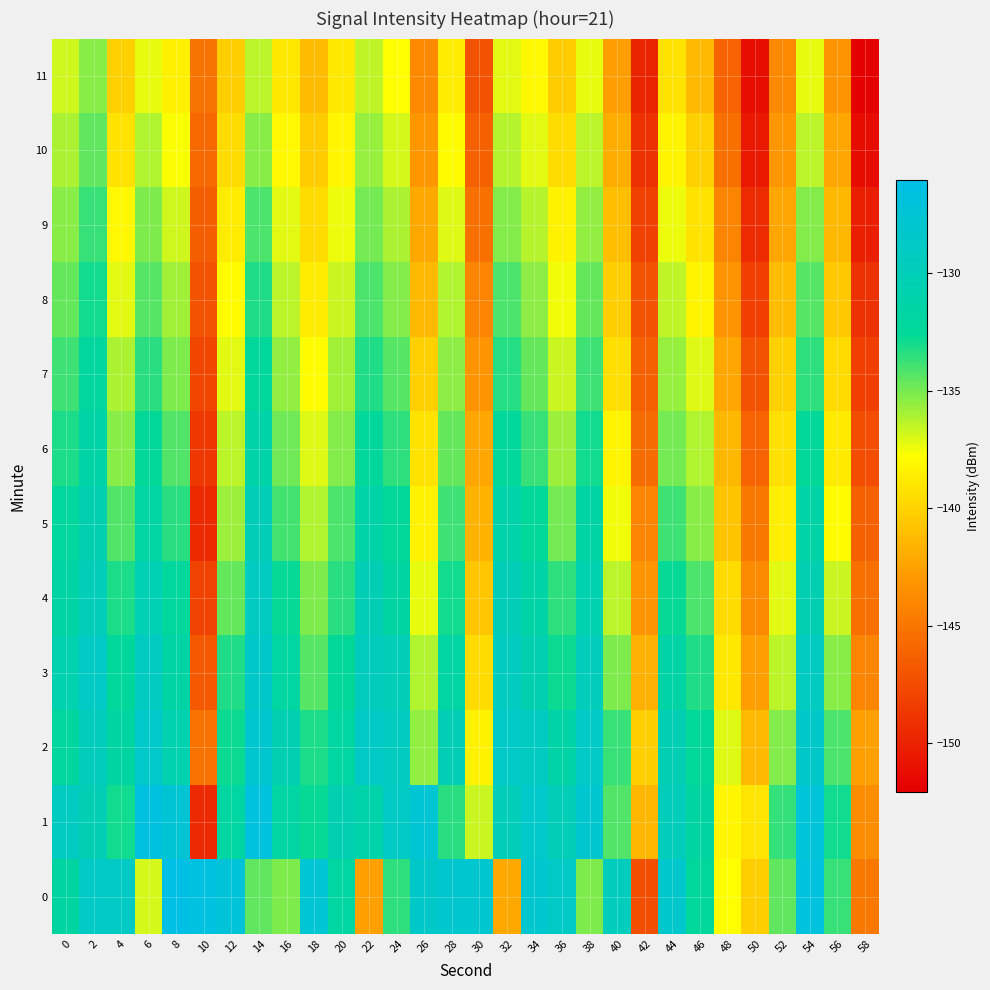

Reading left to right, transcribe all the data shown in this chart.

0: 0=-131.8	2=-128.8	4=-129.0	6=-136.9	8=-126.0	10=-126.6	12=-127.2	14=-134.5	16=-135.2	18=-127.7	20=-131.9	22=-142.5	24=-133.5	26=-128.6	28=-128.0	30=-127.9	32=-142.2	34=-127.9	36=-128.8	38=-135.2	40=-129.6	42=-147.4	44=-128.3	46=-132.4	48=-137.8	50=-140.2	52=-134.5	54=-126.8	56=-133.7	58=-144.9
1: 0=-129.2	2=-130.2	4=-132.9	6=-126.5	8=-127.5	10=-149.6	12=-131.9	14=-126.8	16=-131.7	18=-132.7	20=-130.5	22=-131.2	24=-128.9	26=-127.6	28=-133.4	30=-136.7	32=-129.8	34=-128.3	36=-130.1	38=-127.9	40=-134.2	42=-141.5	44=-129.7	46=-131.8	48=-138.2	50=-139.1	52=-133.6	54=-127.3	56=-132.9	58=-143.7
2: 0=-132.1	2=-129.5	4=-131.8	6=-128.3	8=-130.7	10=-145.2	12=-132.8	14=-127.9	16=-130.5	18=-133.1	20=-131.9	22=-128.7	24=-129.3	26=-135.6	28=-130.2	30=-138.4	32=-128.6	34=-129.1	36=-131.4	38=-128.8	40=-133.7	42=-140.2	44=-130.3	46=-132.5	48=-137.1	50=-141.3	52=-135.2	54=-128.4	56=-134.1	58=-142.6
3: 0=-130.8	2=-128.9	4=-132.4	6=-129.1	8=-131.5	10=-146.8	12=-133.2	14=-128.5	16=-131.9	18=-134.3	20=-132.6	22=-129.4	24=-130.1	26=-136.2	28=-131.7	30=-139.5	32=-129.3	34=-130.6	36=-132.8	38=-129.7	40=-135.1	42=-141.8	44=-131.4	46=-133.2	48=-138.9	50=-142.7	52=-136.4	54=-129.2	56=-135.3	58=-144.1
4: 0=-131.5	2=-129.8	4=-133.1	6=-130.4	8=-132.3	10=-148.1	12=-134.6	14=-129.2	16=-132.7	18=-135.1	20=-133.4	22=-130.2	24=-131.8	26=-137.3	28=-132.9	30=-140.6	32=-130.1	34=-131.4	36=-133.5	38=-130.8	40=-136.4	42=-143.2	44=-132.7	46=-134.1	48=-139.5	50=-143.8	52=-137.2	54=-130.5	56=-136.7	58=-145.3
5: 0=-132.3	2=-130.6	4=-134.2	6=-131.7	8=-133.4	10=-149.5	12=-135.8	14=-130.1	16=-133.9	18=-136.2	20=-134.1	22=-131.3	24=-132.6	26=-138.4	28=-133.8	30=-141.7	32=-131.2	34=-132.5	36=-134.9	38=-131.6	40=-137.5	42=-144.1	44=-133.8	46=-135.3	48=-140.7	50=-144.9	52=-138.6	54=-131.4	56=-137.9	58=-146.2
6: 0=-133.1	2=-131.4	4=-135.3	6=-132.6	8=-134.2	10=-148.7	12=-136.4	14=-131.3	16=-134.8	18=-137.1	20=-135.2	22=-132.4	24=-133.5	26=-139.2	28=-134.6	30=-142.3	32=-132.4	34=-133.7	36=-135.8	38=-132.9	40=-138.3	42=-145.6	44=-134.9	46=-136.2	48=-141.4	50=-146.1	52=-139.3	54=-132.6	56=-138.8	58=-147.5
7: 0=-133.8	2=-132.1	4=-136.1	6=-133.4	8=-135.1	10=-147.9	12=-137.2	14=-132.4	16=-135.6	18=-137.9	20=-135.9	22=-133.2	24=-134.3	26=-140.1	28=-135.4	30=-143.2	32=-133.3	34=-134.6	36=-136.7	38=-133.8	40=-139.4	42=-146.3	44=-135.7	46=-137.1	48=-142.3	50=-147.2	52=-140.1	54=-133.5	56=-139.6	58=-148.3
8: 0=-134.6	2=-132.9	4=-137.2	6=-134.3	8=-135.9	10=-147.2	12=-137.9	14=-133.2	16=-136.4	18=-138.7	20=-136.7	22=-134.1	24=-135.2	26=-141.3	28=-136.2	30=-144.1	32=-134.1	34=-135.4	36=-137.5	38=-134.6	40=-140.2	42=-147.1	44=-136.5	46=-138.3	48=-143.2	50=-148.3	52=-141.2	54=-134.3	56=-140.5	58=-149.1
9: 0=-135.3	2=-133.7	4=-138.1	6=-135.1	8=-136.8	10=-146.4	12=-138.7	14=-134.1	16=-137.2	18=-139.5	20=-137.4	22=-134.9	24=-136.1	26=-142.2	28=-137.1	30=-145.3	32=-135.2	34=-136.3	36=-138.4	38=-135.5	40=-141.1	42=-148.2	44=-137.4	46=-139.2	48=-144.1	50=-149.4	52=-142.3	54=-135.2	56=-141.4	58=-150.2
10: 0=-136.1	2=-134.5	4=-139.2	6=-136.2	8=-137.7	10=-145.8	12=-139.5	14=-135.3	16=-138.1	18=-140.3	20=-138.2	22=-135.7	24=-136.9	26=-143.1	28=-137.9	30=-146.2	32=-136.3	34=-137.2	36=-139.5	38=-136.4	40=-141.9	42=-149.1	44=-138.3	46=-140.1	48=-145.3	50=-150.5	52=-143.1	54=-136.4	56=-142.3	58=-151.3
11: 0=-136.8	2=-135.3	4=-140.1	6=-137.3	8=-138.5	10=-145.1	12=-140.2	14=-136.4	16=-138.9	18=-141.2	20=-138.9	22=-136.5	24=-137.8	26=-143.9	28=-138.7	30=-147.1	32=-137.2	34=-138.1	36=-140.3	38=-137.3	40=-142.7	42=-149.9	44=-139.2	46=-141.3	48=-146.1	50=-151.2	52=-143.9	54=-137.3	56=-143.2	58=-152.1